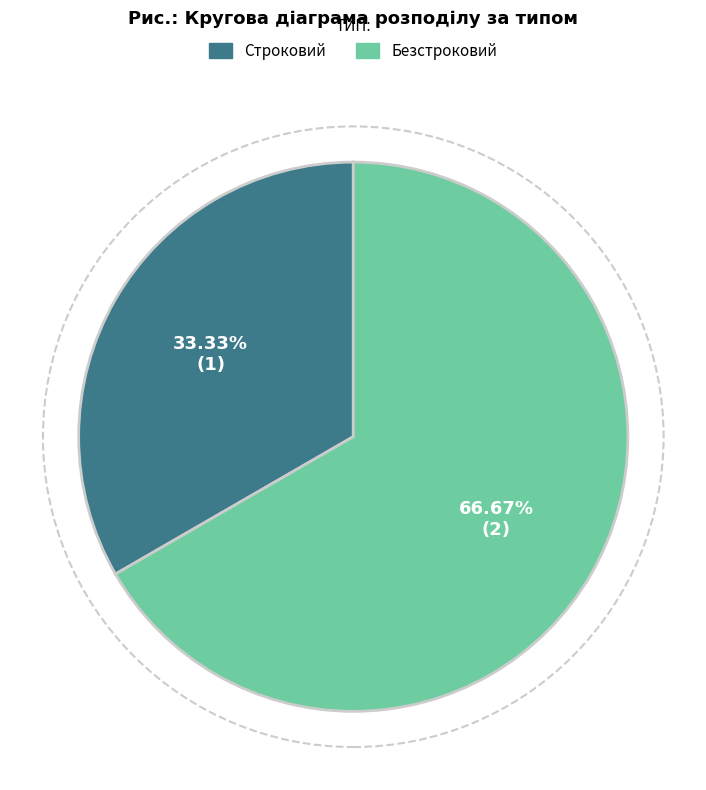

Is the sum of Безстроковий and Строковий greater than half?

Yes